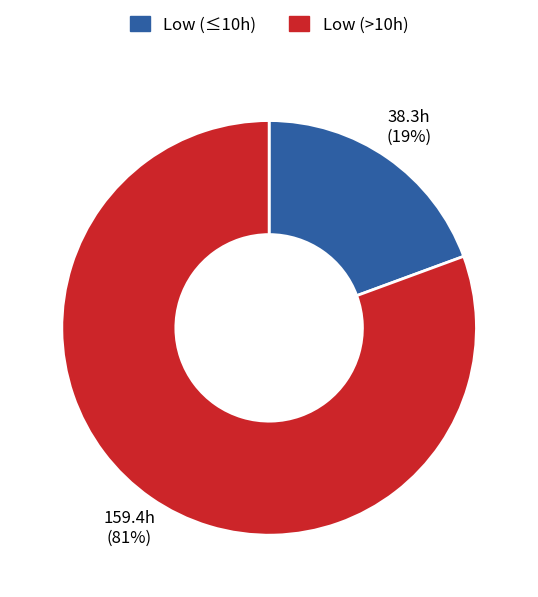

To the nearest percent, what is the average slice percentage?

50%